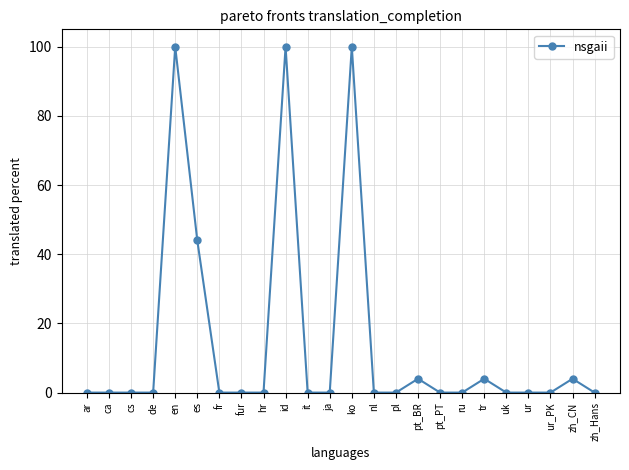

Reading right to left, list all the values displayed in this chart.

zh_Hans=0	zh_CN=4	ur_PK=0	ur=0	uk=0	tr=4	ru=0	pt_PT=0	pt_BR=4	pl=0	nl=0	ko=100	ja=0	it=0	id=100	hr=0	fur=0	fr=0	es=44	en=100	de=0	cs=0	ca=0	ar=0